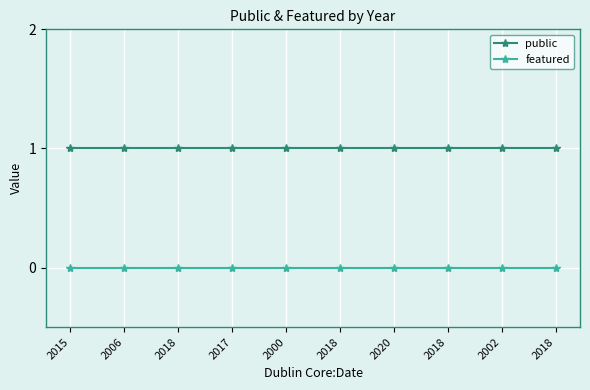

True or false: featured and public cross at least once.

False